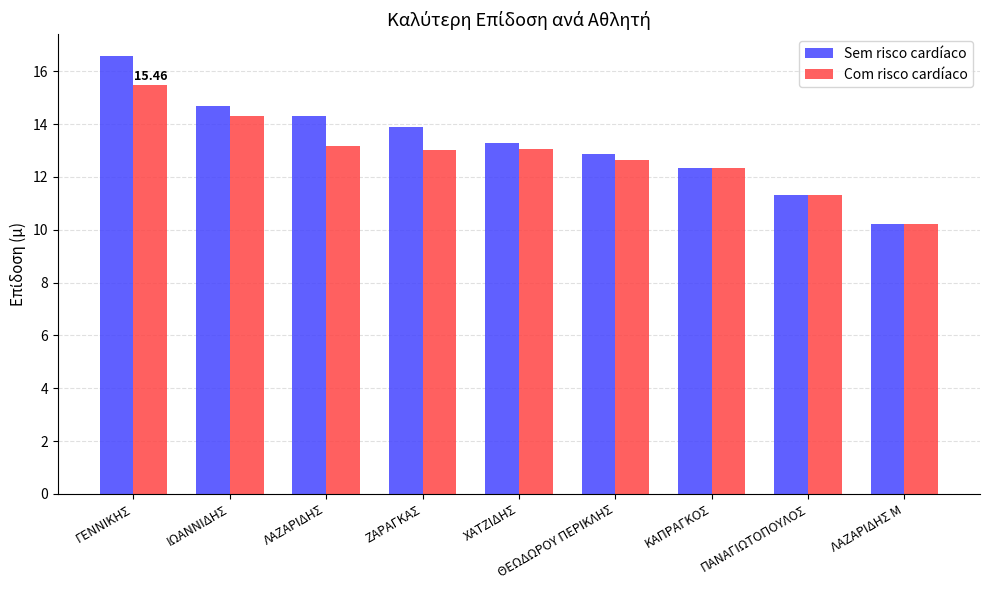

At which label does Sem risco cardíaco reach its peak?

ΓΕΝΝΙΚΗΣ